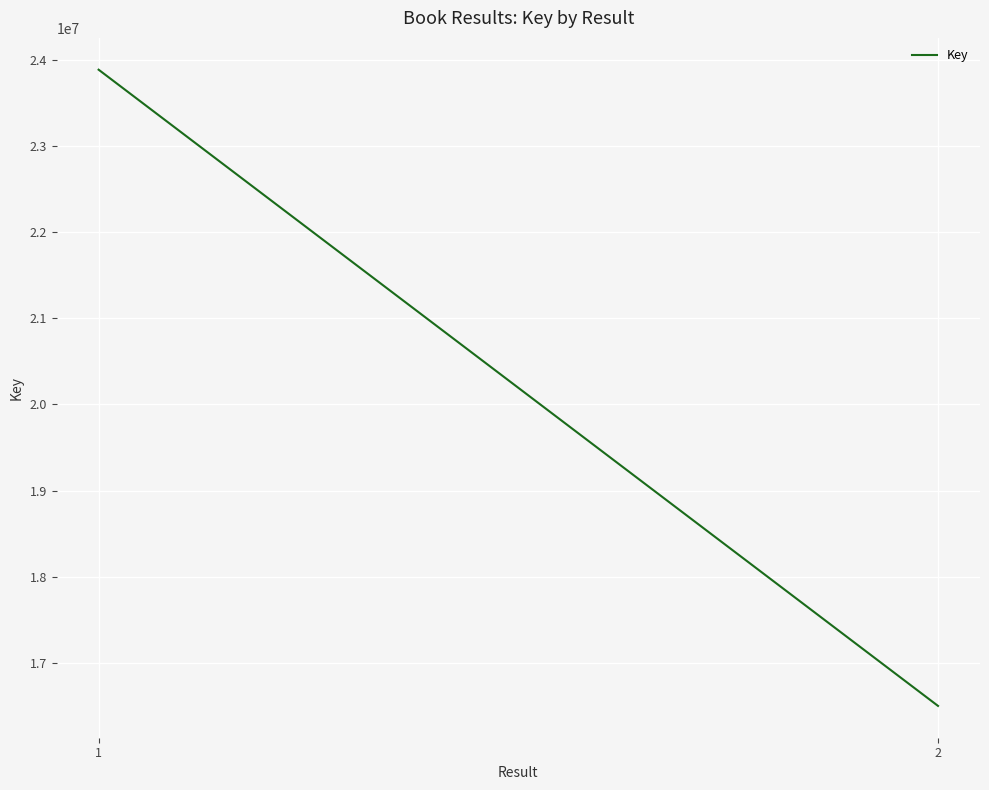

Read the value at 2, to the nearest 100.

16501200